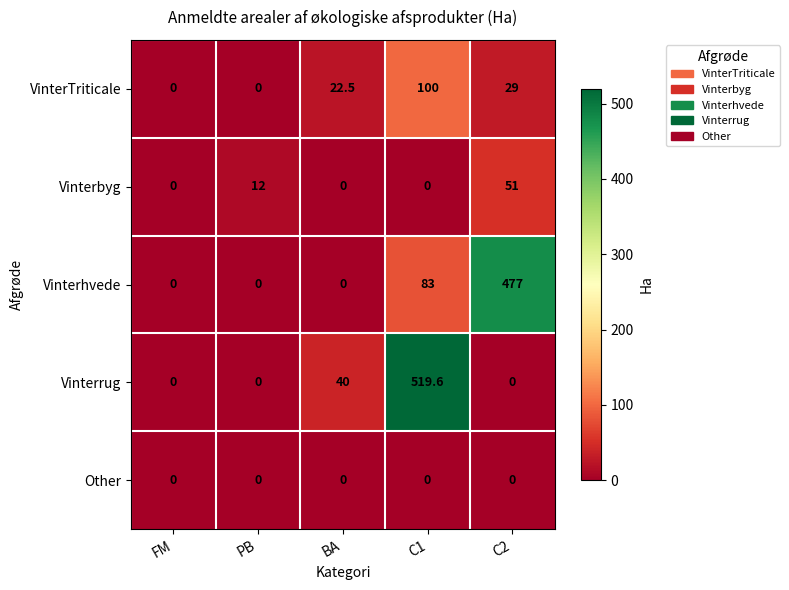

The value of Other at C1 is 0.0. True or false?

True